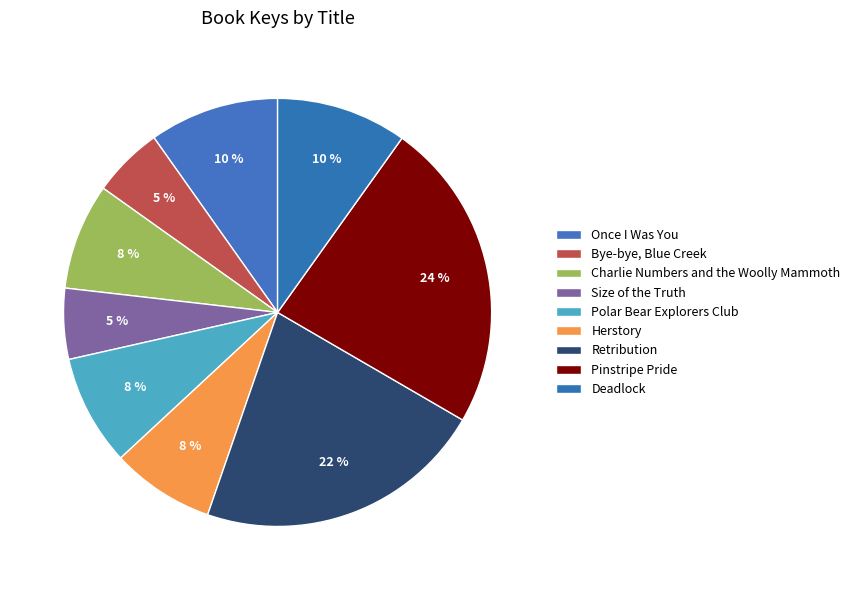

How many segments does this pie chart have?

9